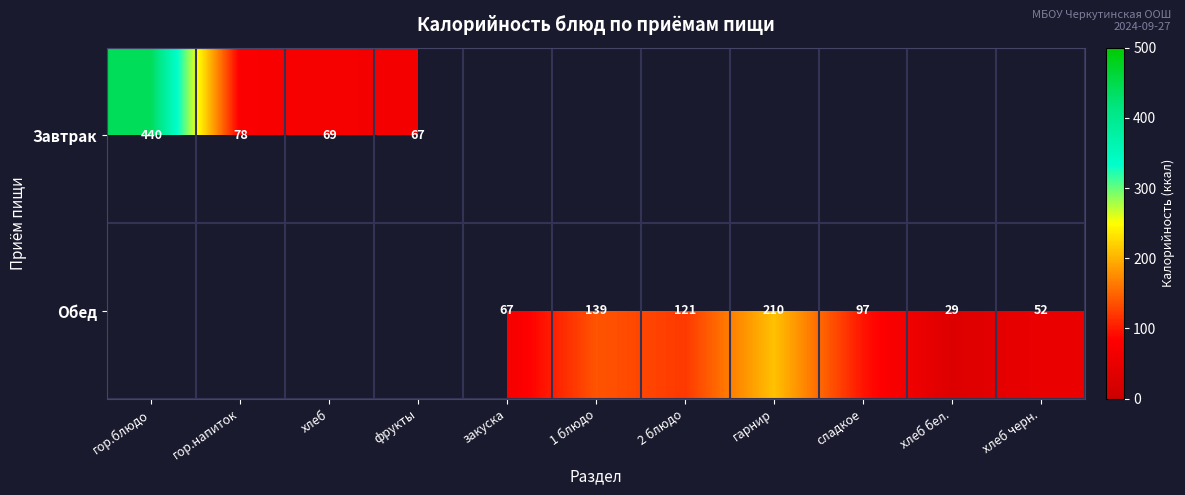

The Завтрак series shows 135.0 at гор.напиток. True or false?

False